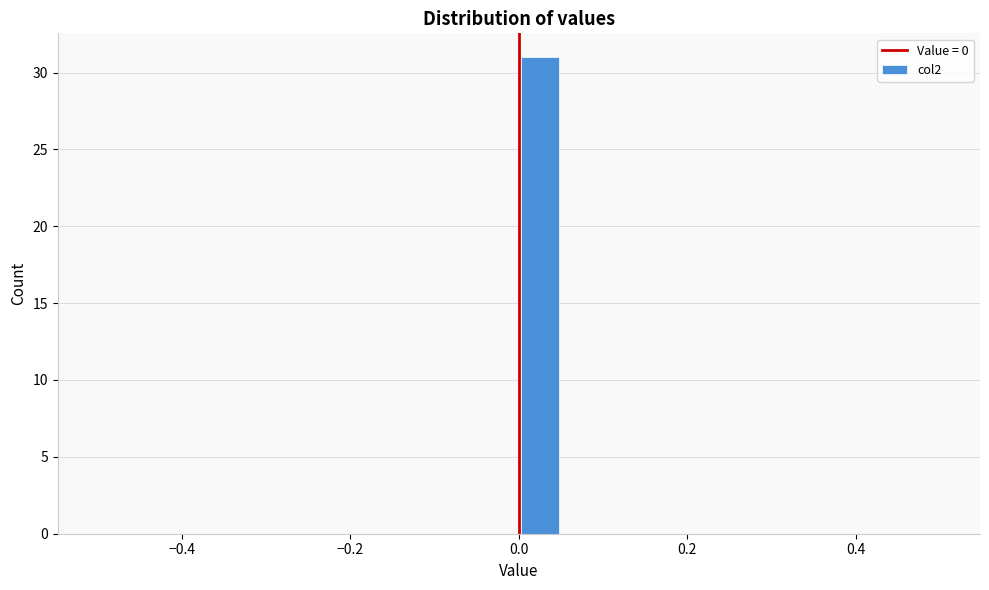

Read against the x-axis, roughly where is the centre of the tallest bar?

0.02